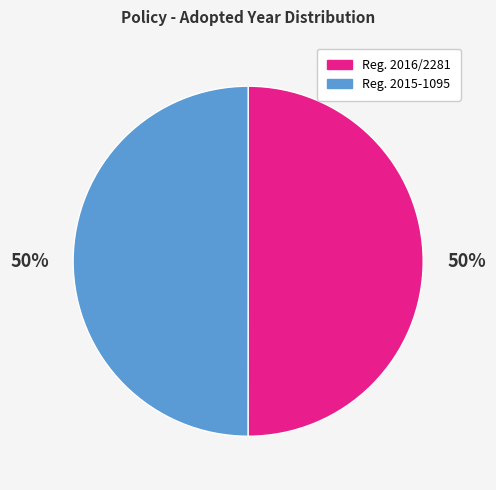

Which slice is the largest?

Commission Regulation (EU) 2016/2281